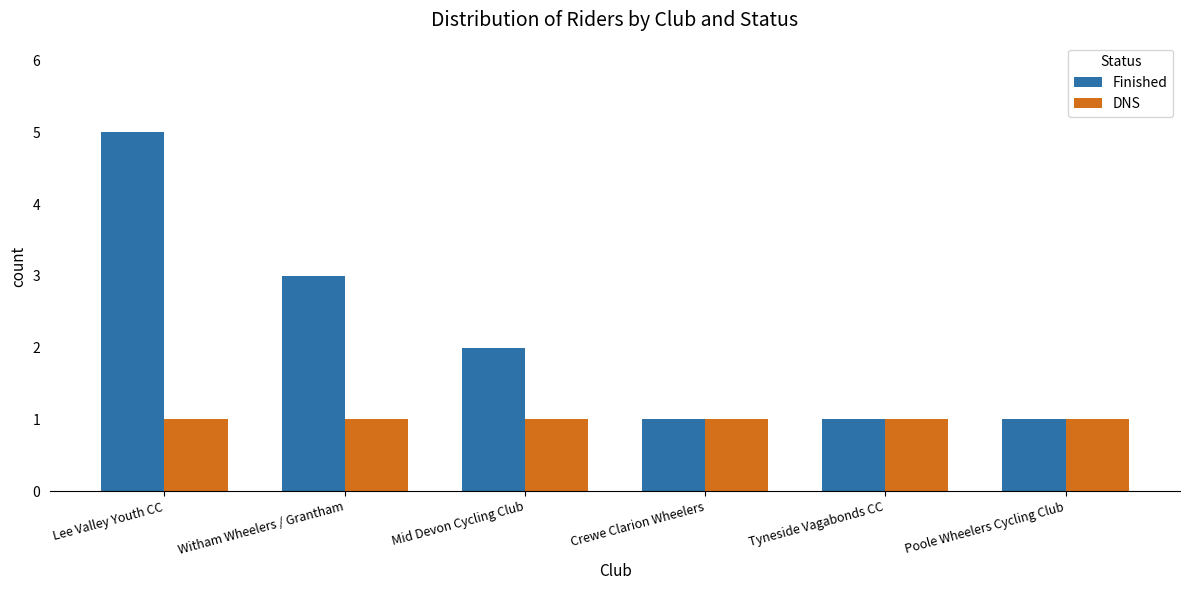

Reading left to right, what are all the values shown in this chart?

Finished: 5	3	2	1	1	1
DNS: 1	1	1	1	1	1